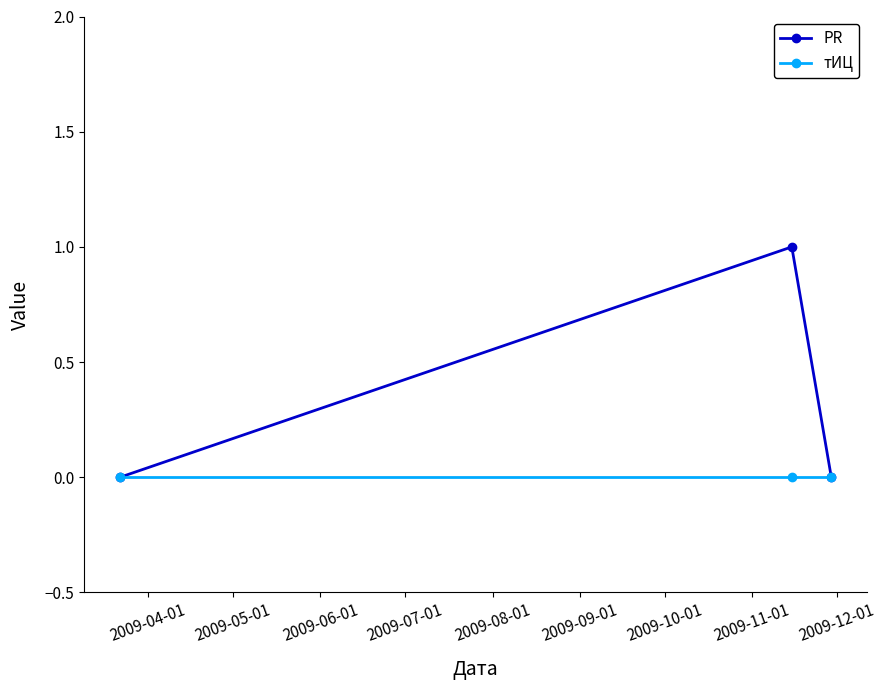

List the series in order of their overall mean, highest first.

PR, тИЦ